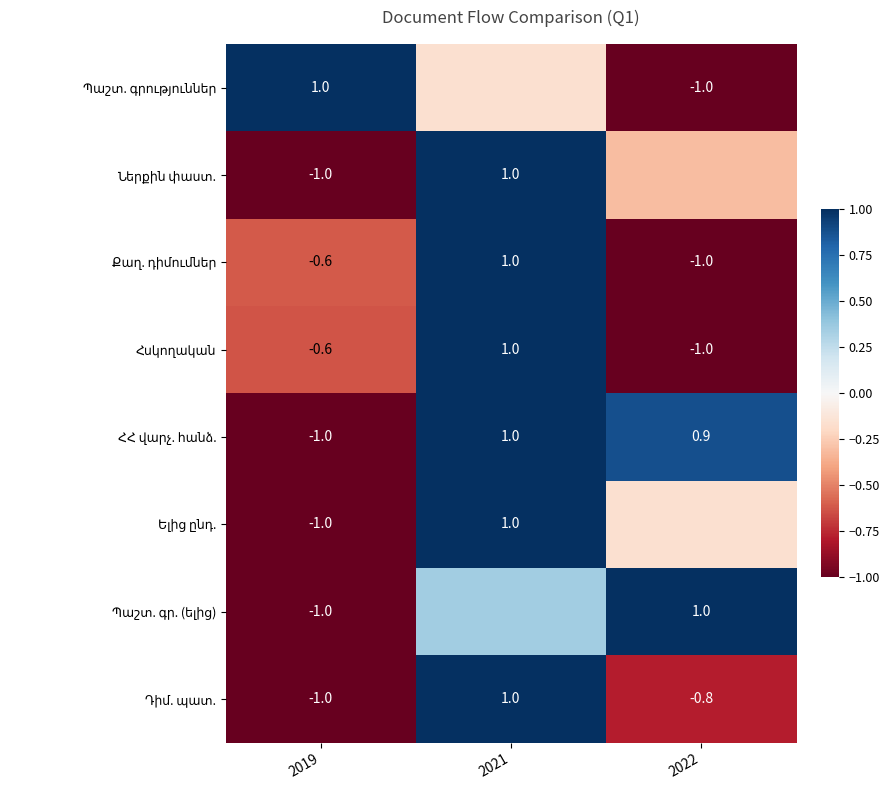

Between 2022 and 2019, which is larger?

2019